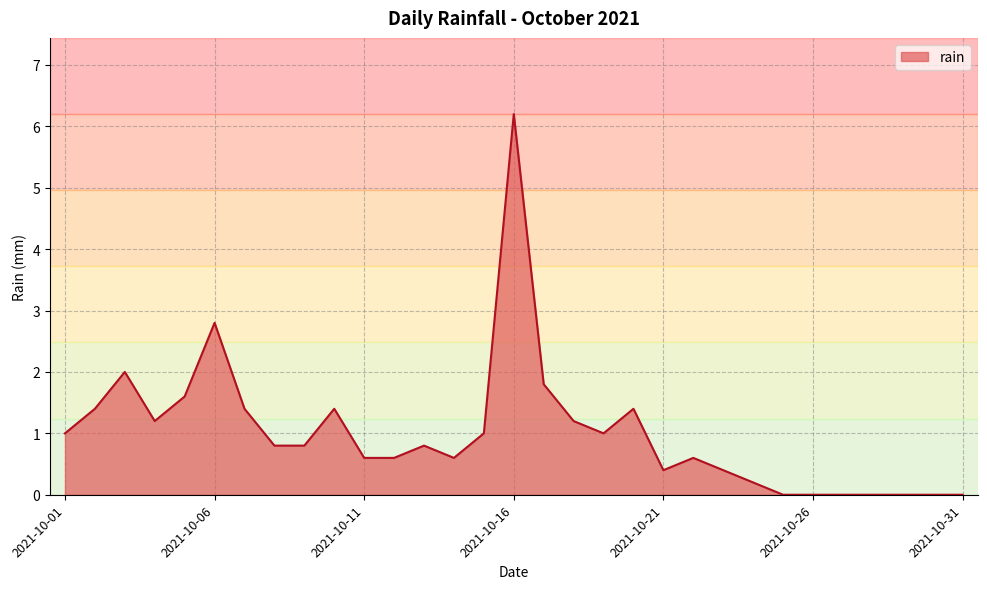

What is the difference between the maximum and minimum values?

6.2